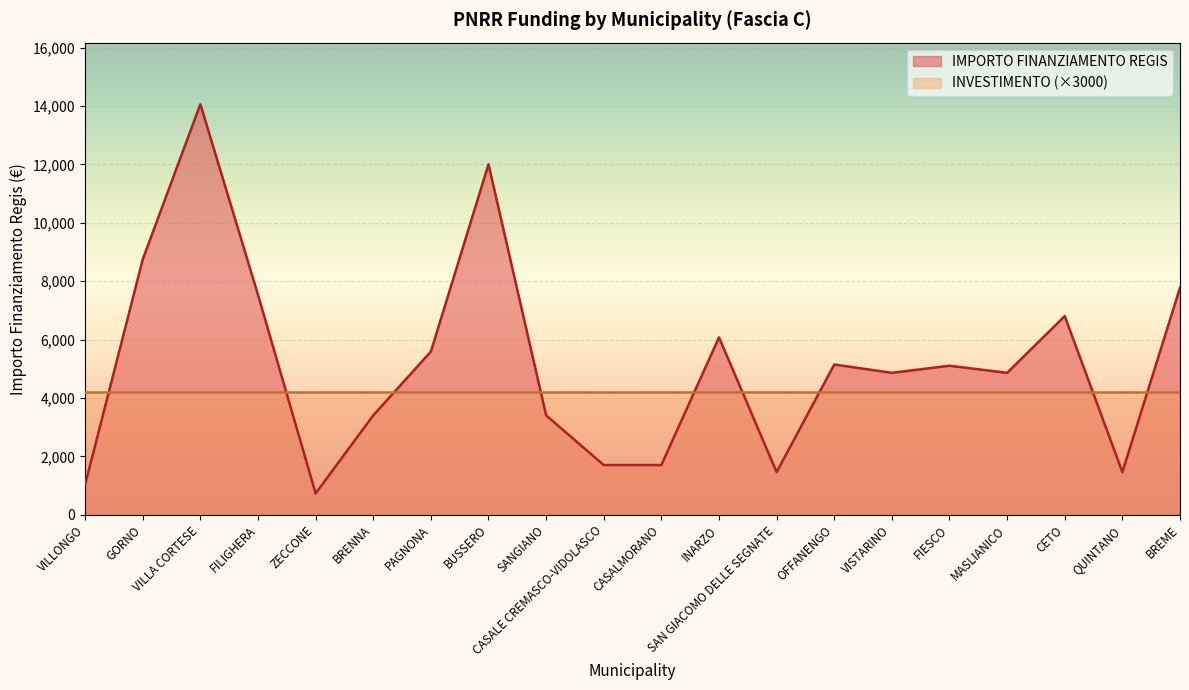

Does the chart display data point markers on the line(s)?

No